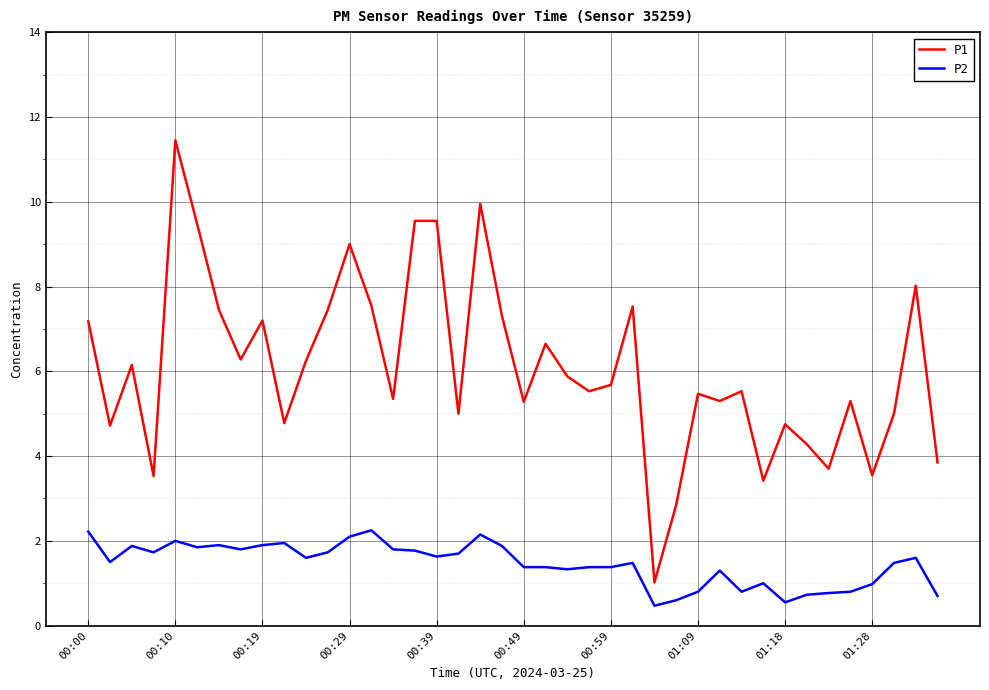

True or false: P1 and P2 intersect in this chart.

False